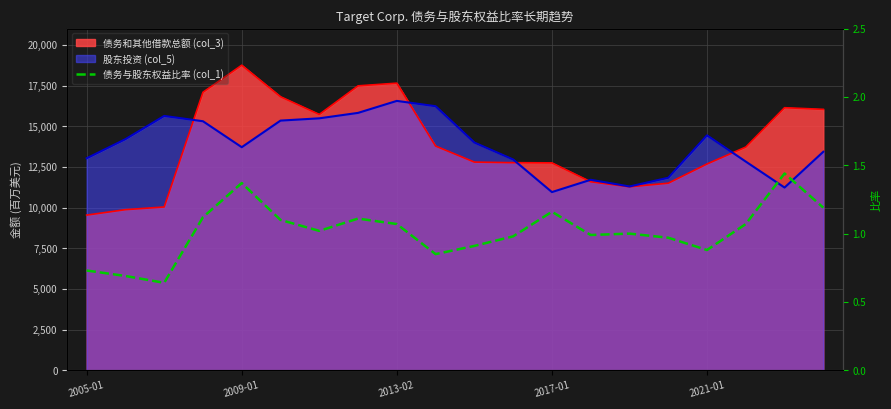

What is the minimum value shown in the chart?

0.6